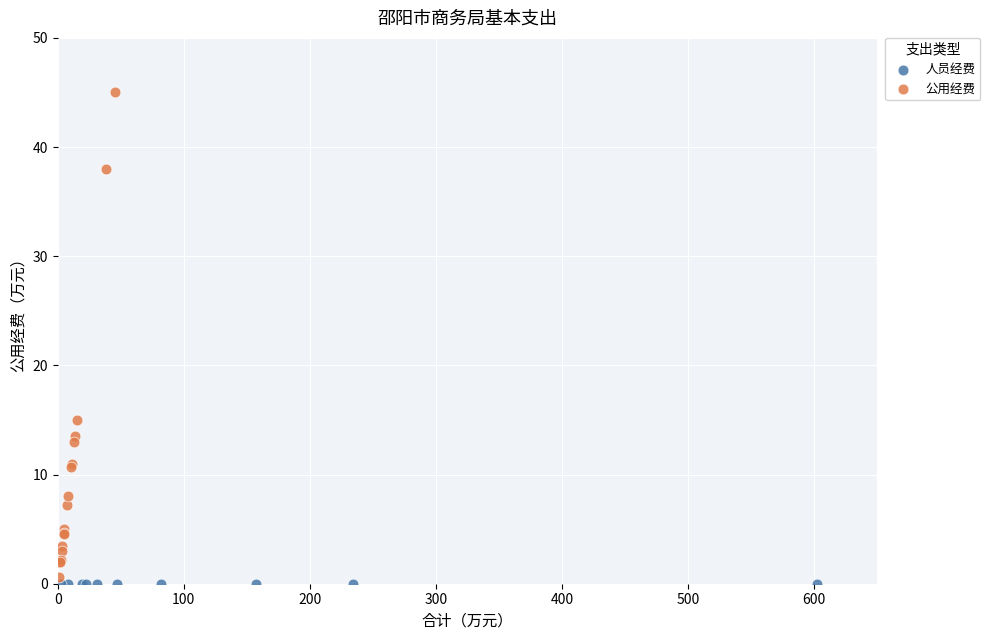

Which series contains the highest Y value?

公用经费